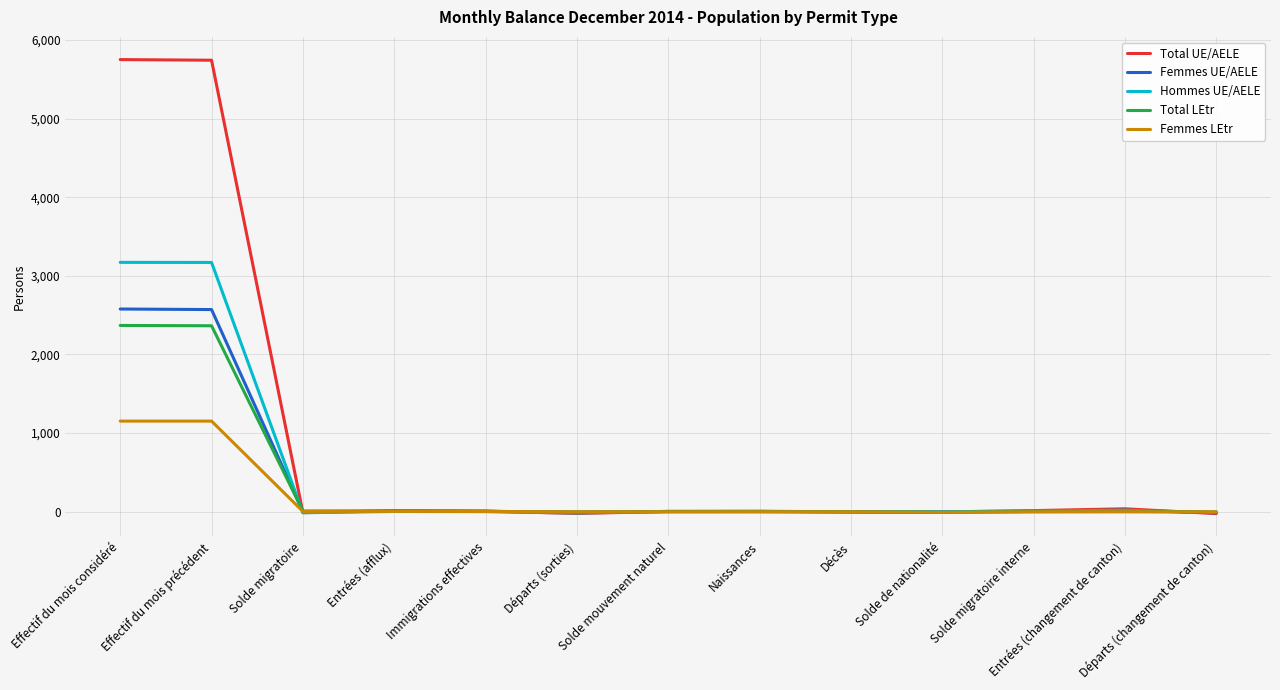

What is the difference between the maximum and minimum values in the Hommes UE/AELE series?

3186